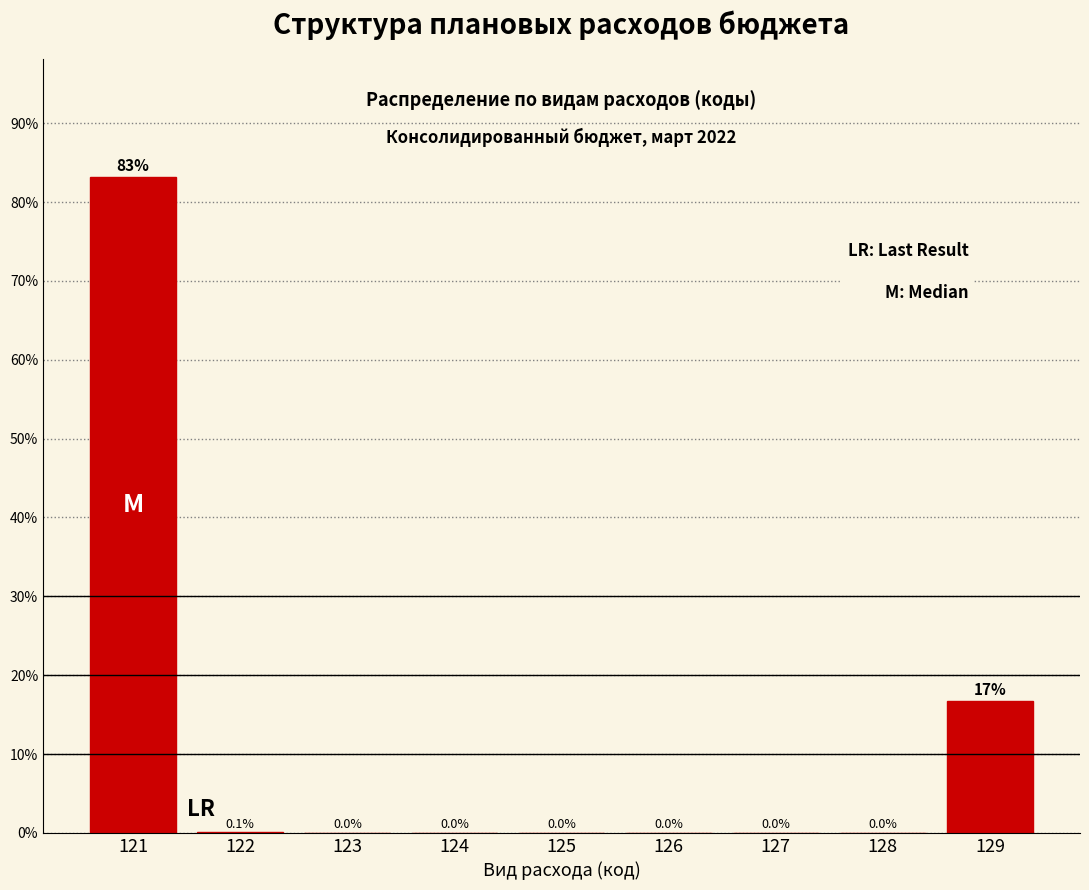

Reading left to right, list all the values displayed in this chart.

121=83.2	122=0.1	123=0.0	124=0.0	125=0.0	126=0.0	127=0.0	128=0.0	129=16.7